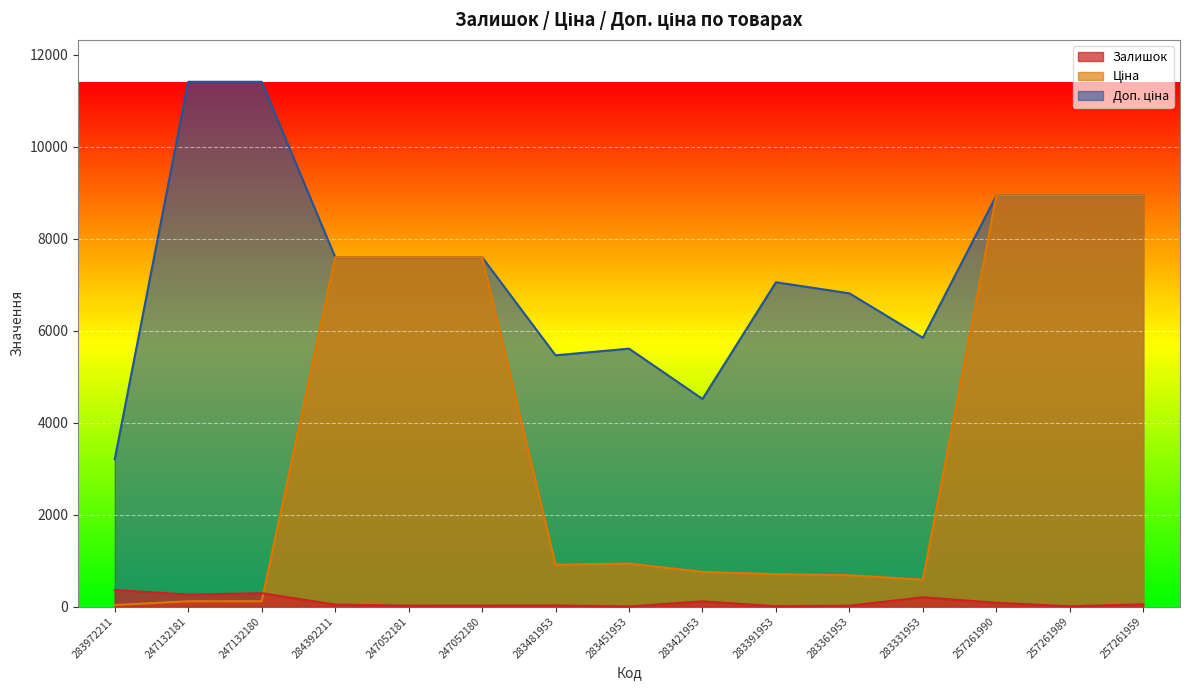

What is the label of the 2nd point from the right?

257261989